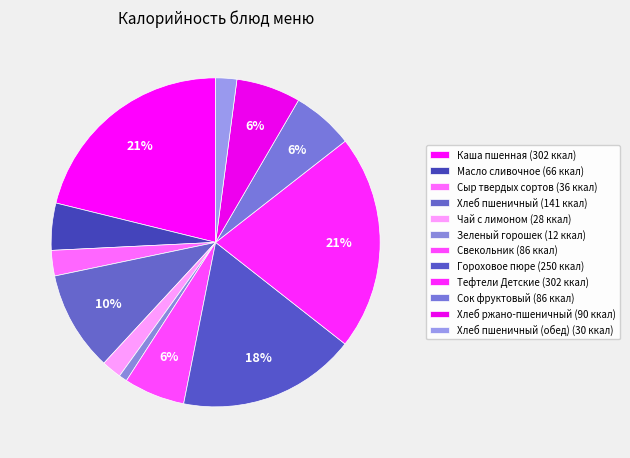

Which slice is the smallest?

Зеленый горошек